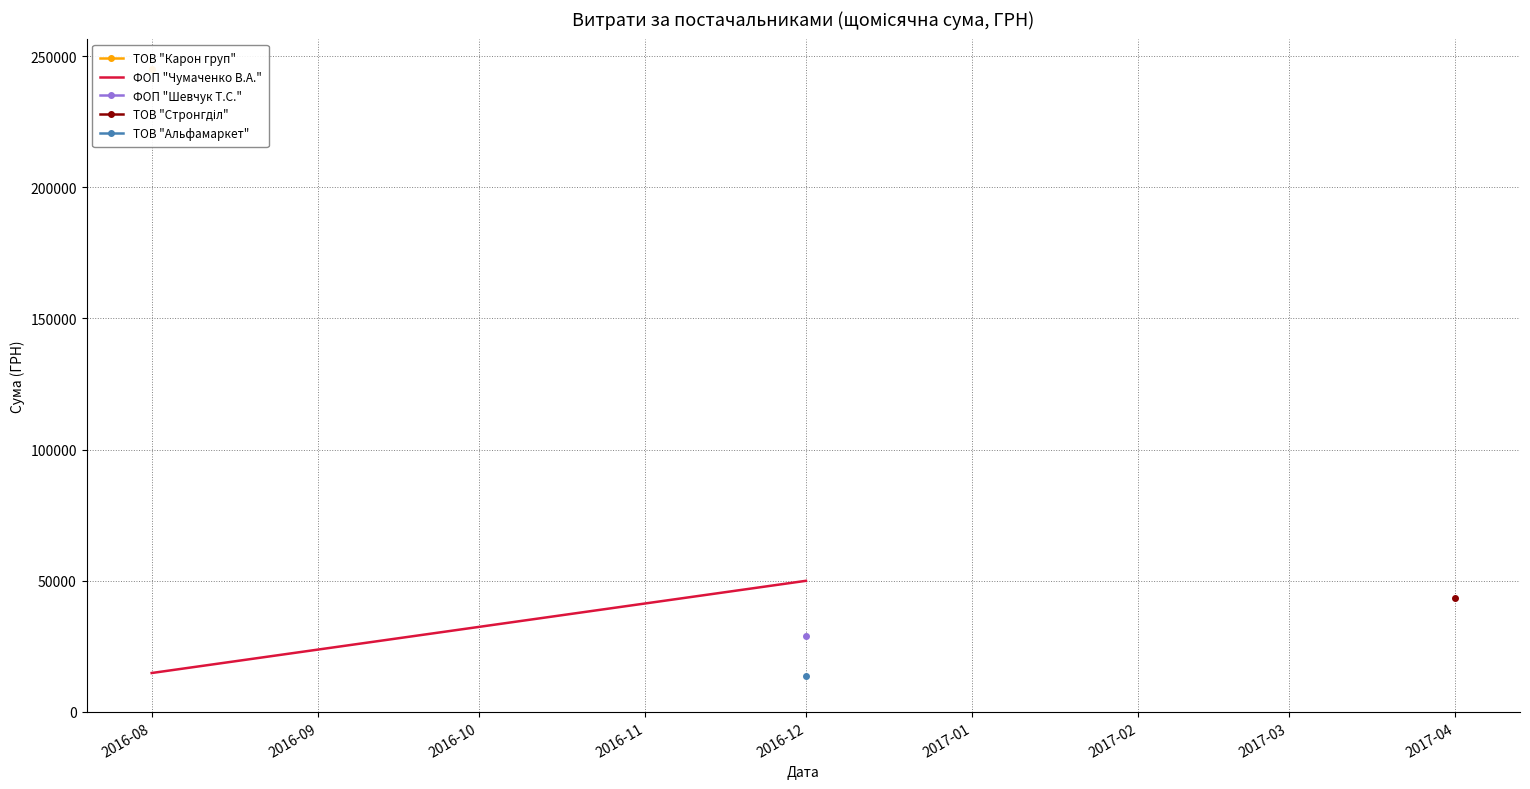

True or false: the data shows 14850.0 at 2016-08.

True